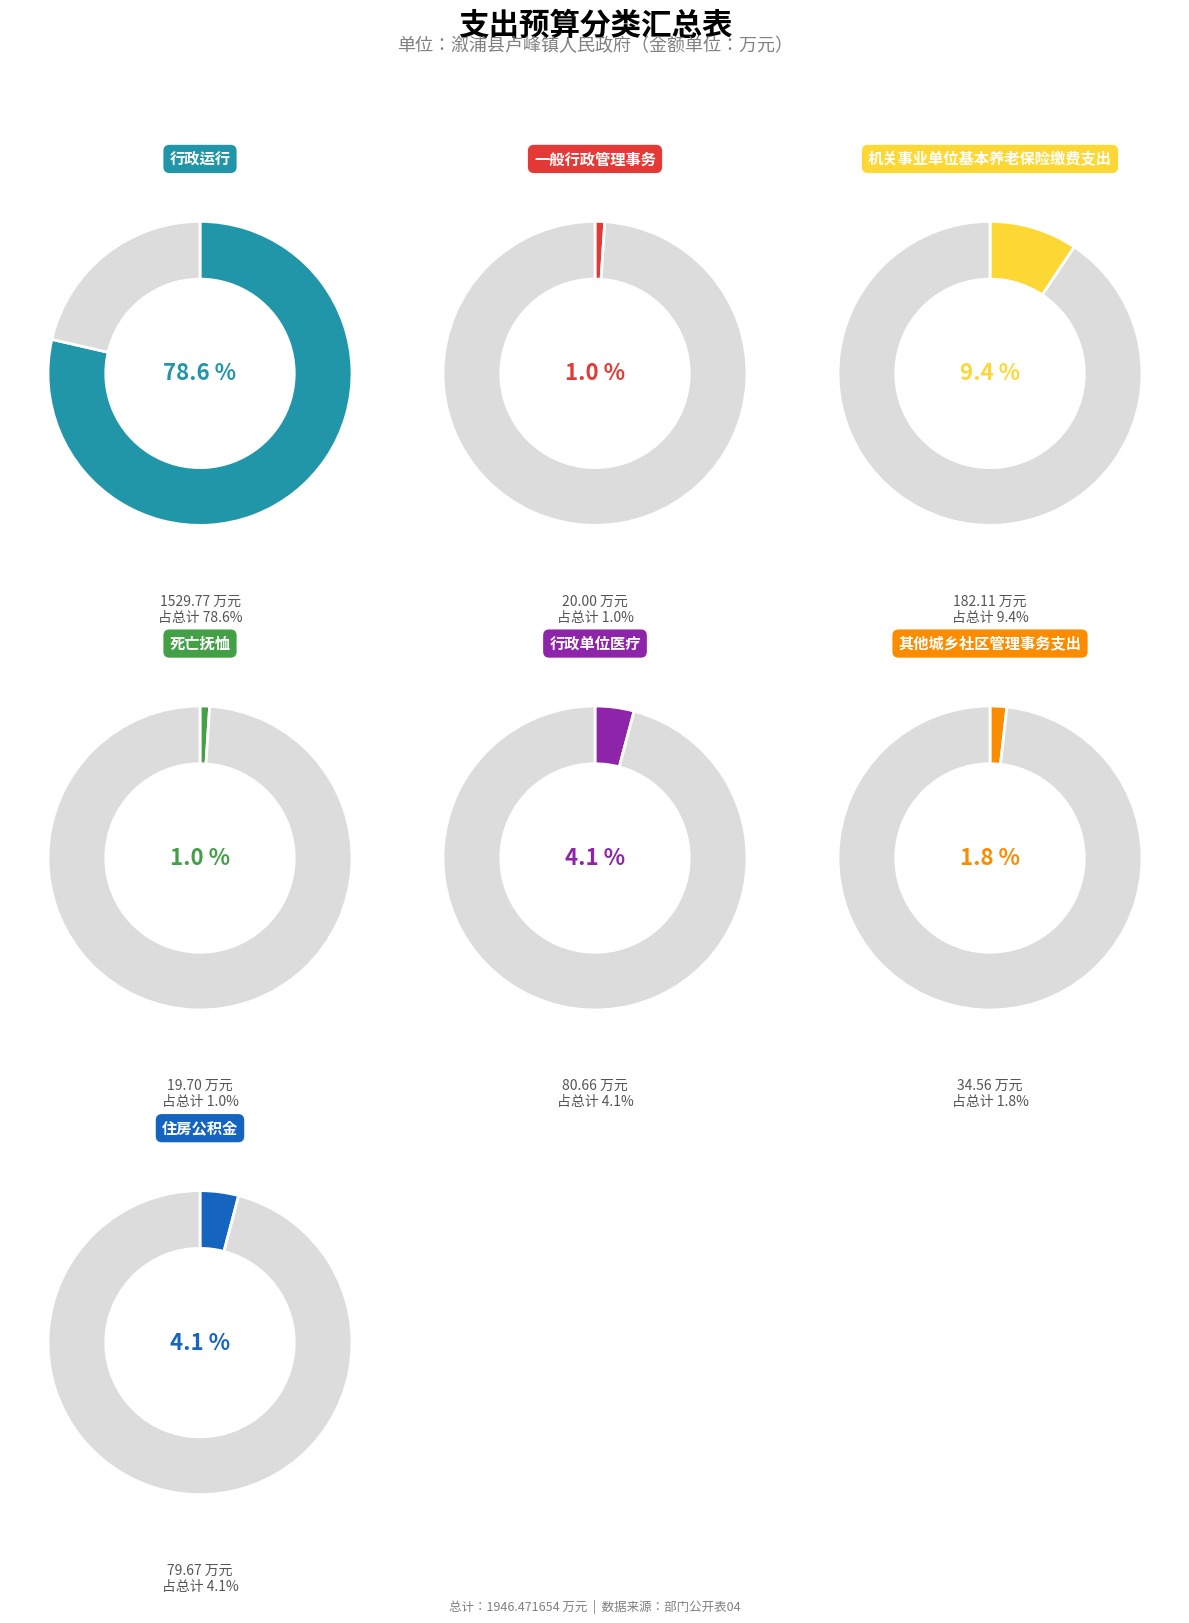

Approximately how many times larger is the value at 死亡抚恤 compared to 机关事业单位基本养老保险缴费支出?

0.1